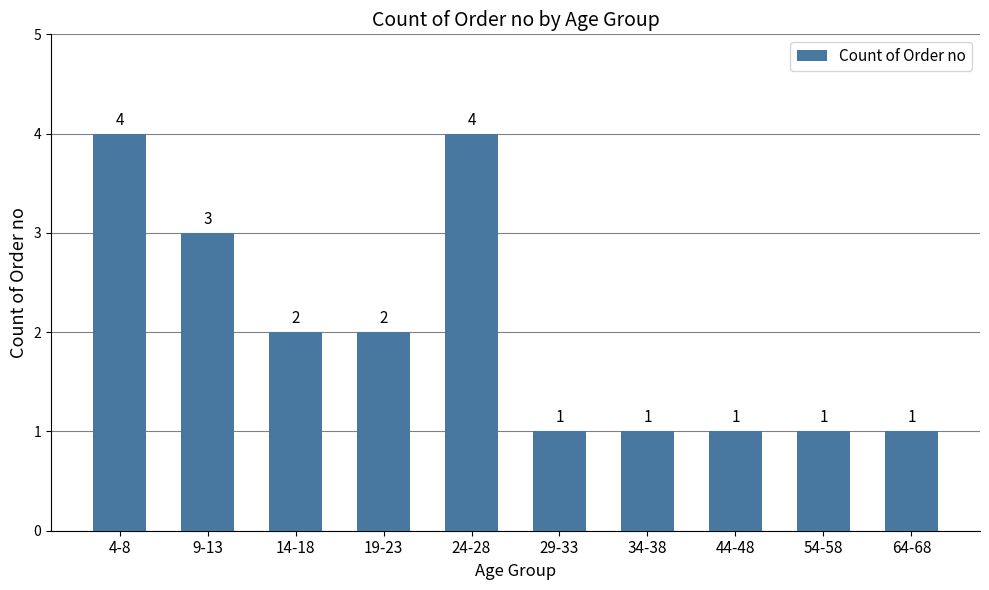

Is it true that the value at 44-48 is 0?

False